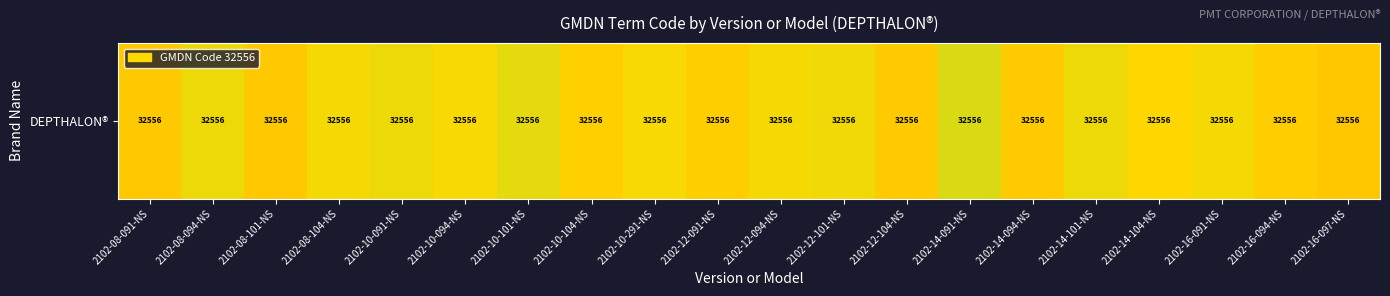

Read the value at 2102-14-101-NS.

32556.2